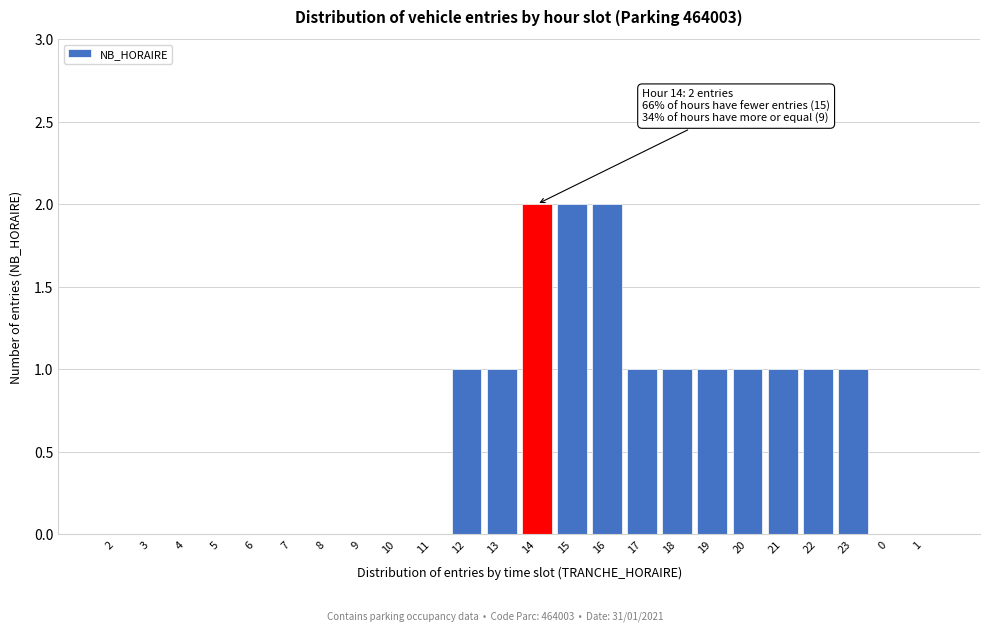

Reading left to right, what are all the values shown in this chart?

2=0	3=0	4=0	5=0	6=0	7=0	8=0	9=0	10=0	11=0	12=1	13=1	14=2	15=2	16=2	17=1	18=1	19=1	20=1	21=1	22=1	23=1	0=0	1=0